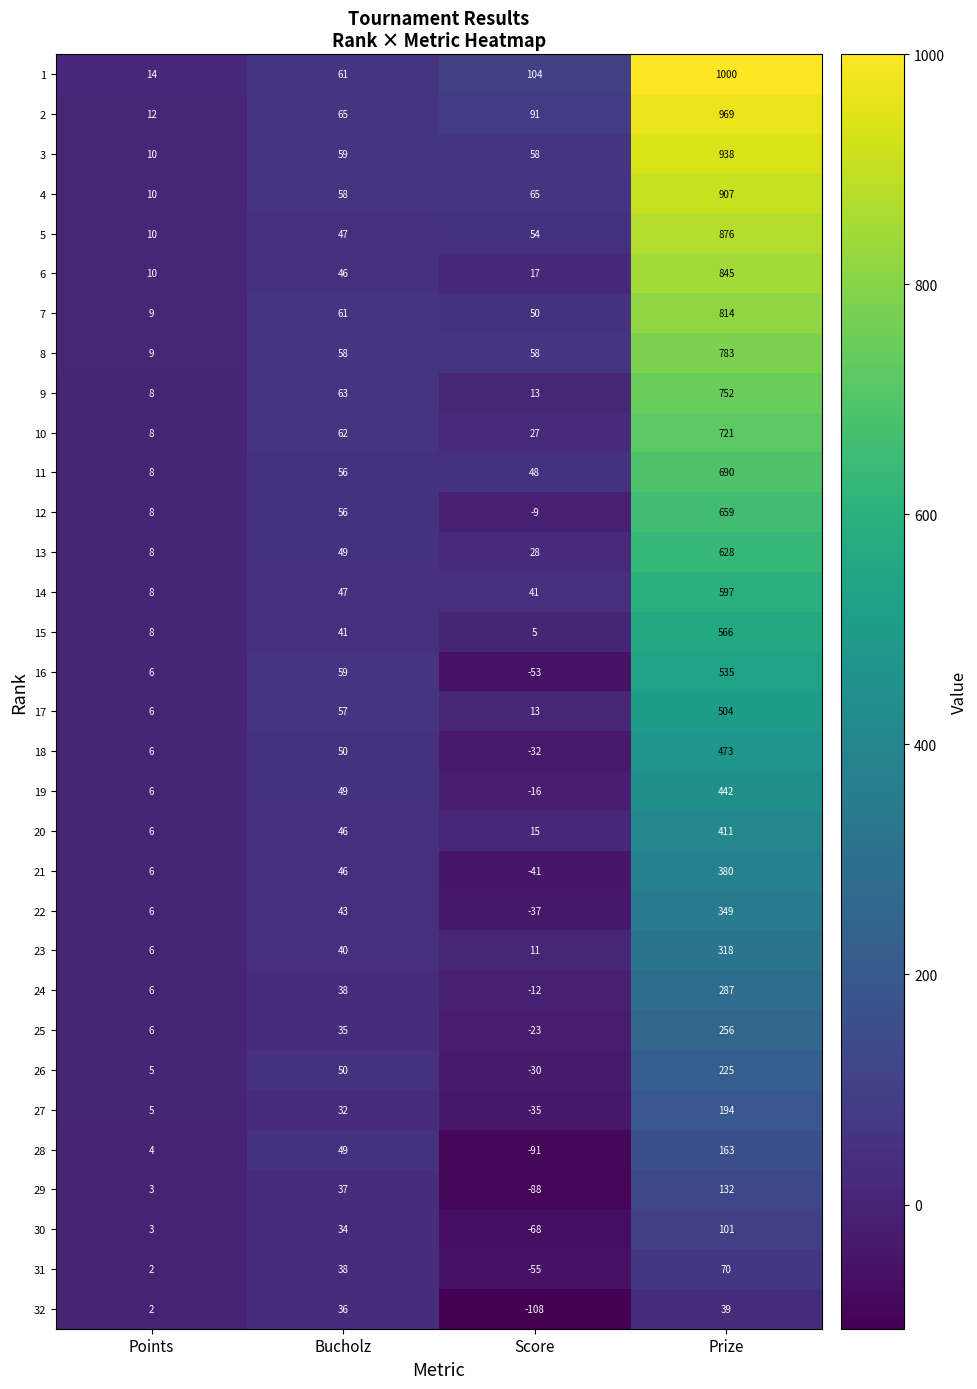

What is the sum of all 17 values?

580